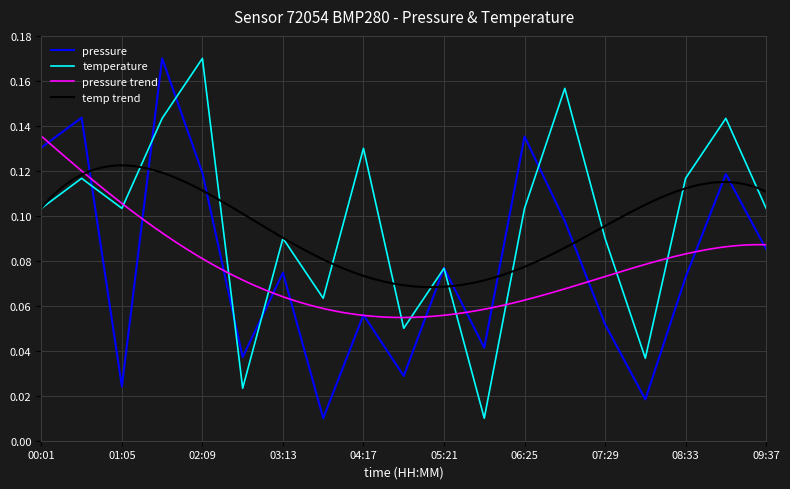

What is the difference between the second highest and minimum values in the pressure series?

0.1